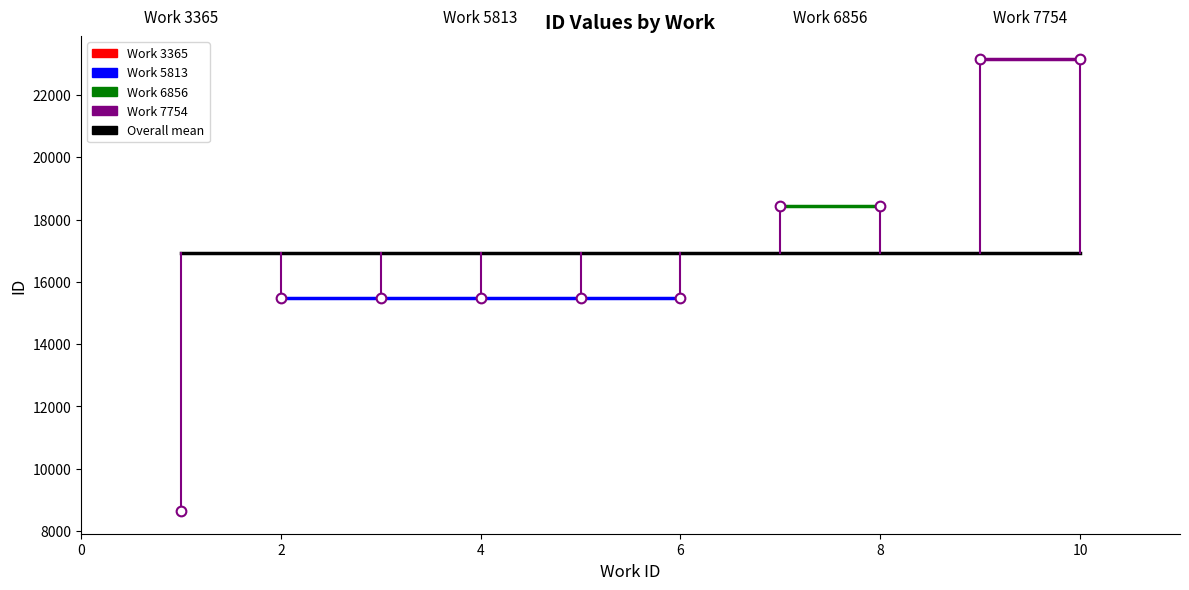

Is it true that Work 3365 mean equals 13809.4 at 0?

False